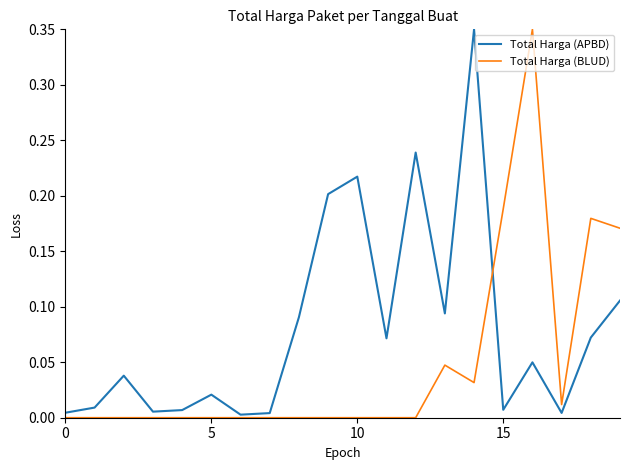

True or false: Total Harga (APBD) and Total Harga (BLUD) intersect in this chart.

True